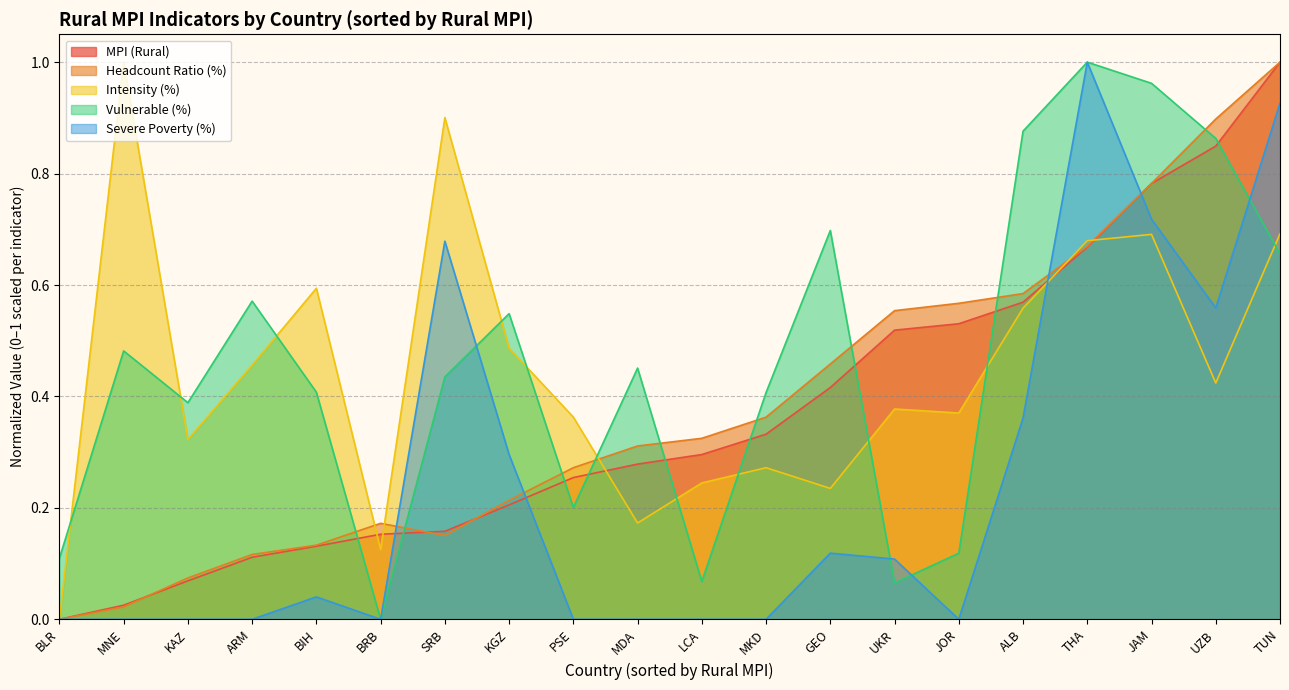

Reading right to left, list all the values displayed in this chart.

MPI (Rural): 1.0	0.8	0.8	0.7	0.6	0.5	0.5	0.4	0.3	0.3	0.3	0.3	0.2	0.2	0.2	0.1	0.1	0.1	0.0	0.0
Headcount Ratio (%): 1.0	0.9	0.8	0.7	0.6	0.6	0.6	0.5	0.4	0.3	0.3	0.3	0.2	0.2	0.2	0.1	0.1	0.1	0.0	0.0
Intensity (%): 0.7	0.4	0.7	0.7	0.6	0.4	0.4	0.2	0.3	0.2	0.2	0.4	0.5	0.9	0.1	0.6	0.5	0.3	1.0	0.0
Vulnerable (%): 0.7	0.9	1.0	1.0	0.9	0.1	0.1	0.7	0.4	0.1	0.5	0.2	0.5	0.4	0.0	0.4	0.6	0.4	0.5	0.1
Severe Poverty (%): 0.9	0.6	0.7	1.0	0.4	0.0	0.1	0.1	0.0	0.0	0.0	0.0	0.3	0.7	0.0	0.0	0.0	0.0	0.0	0.0